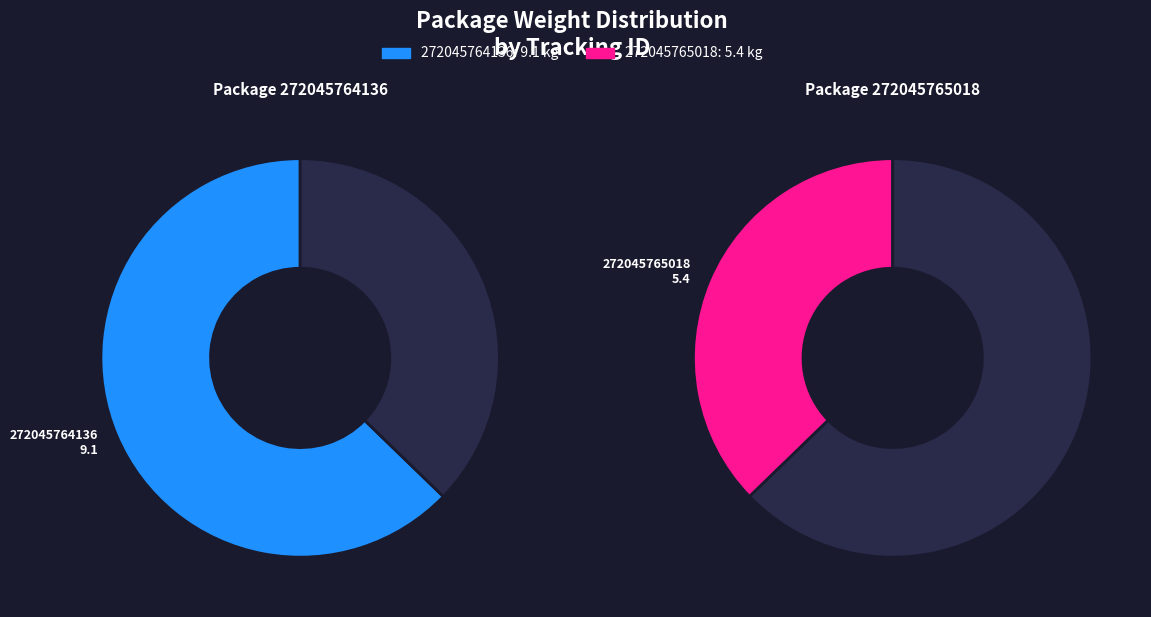

What is the total percentage of 272045764136 and 272045765018?

100.0%